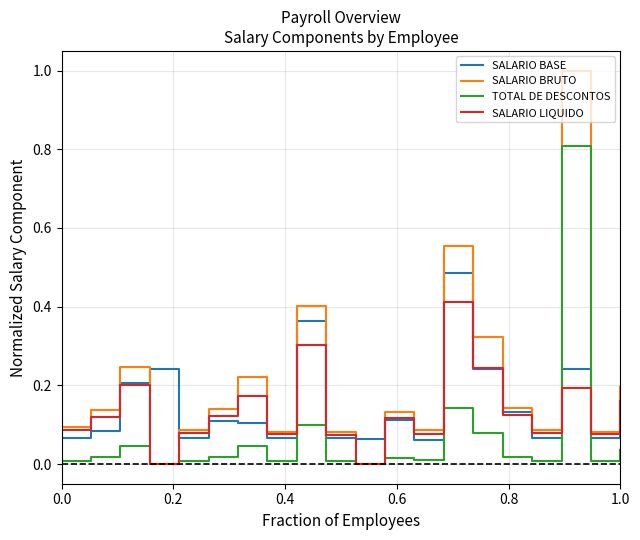

Which series has the largest range (max minus min)?

SALARIO BRUTO